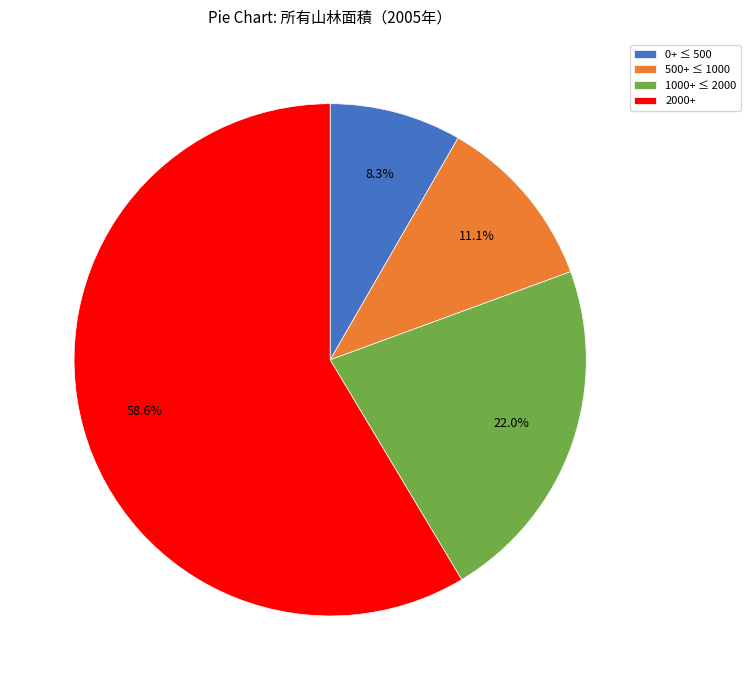

What is the smallest slice in the pie chart?

0+ ≤ 500